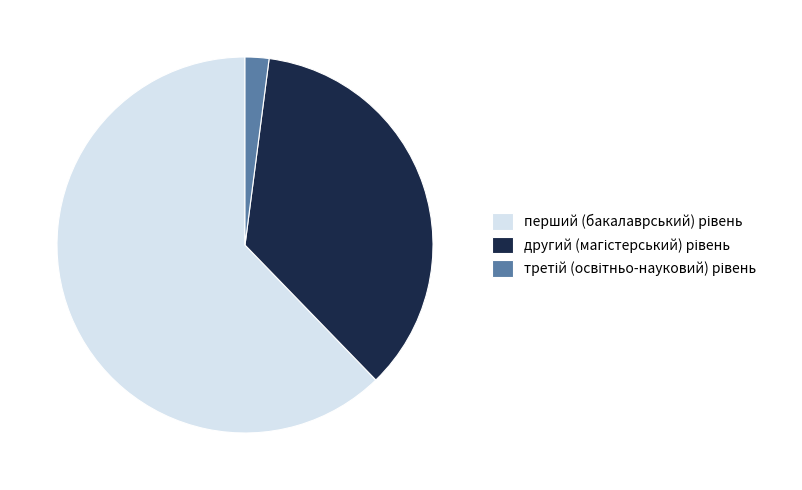

Is there a majority slice in this chart?

Yes